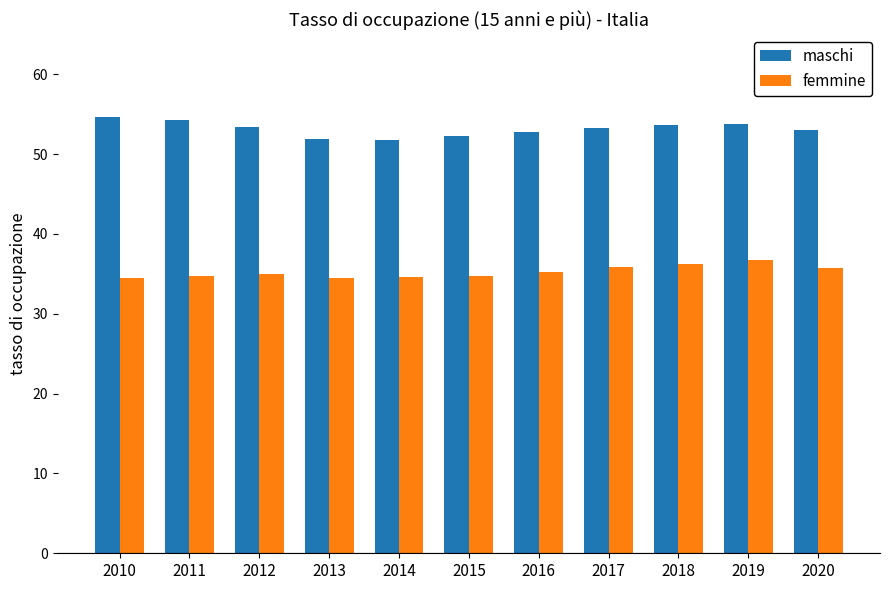

The femmine series shows 34.5 at 2010. True or false?

True